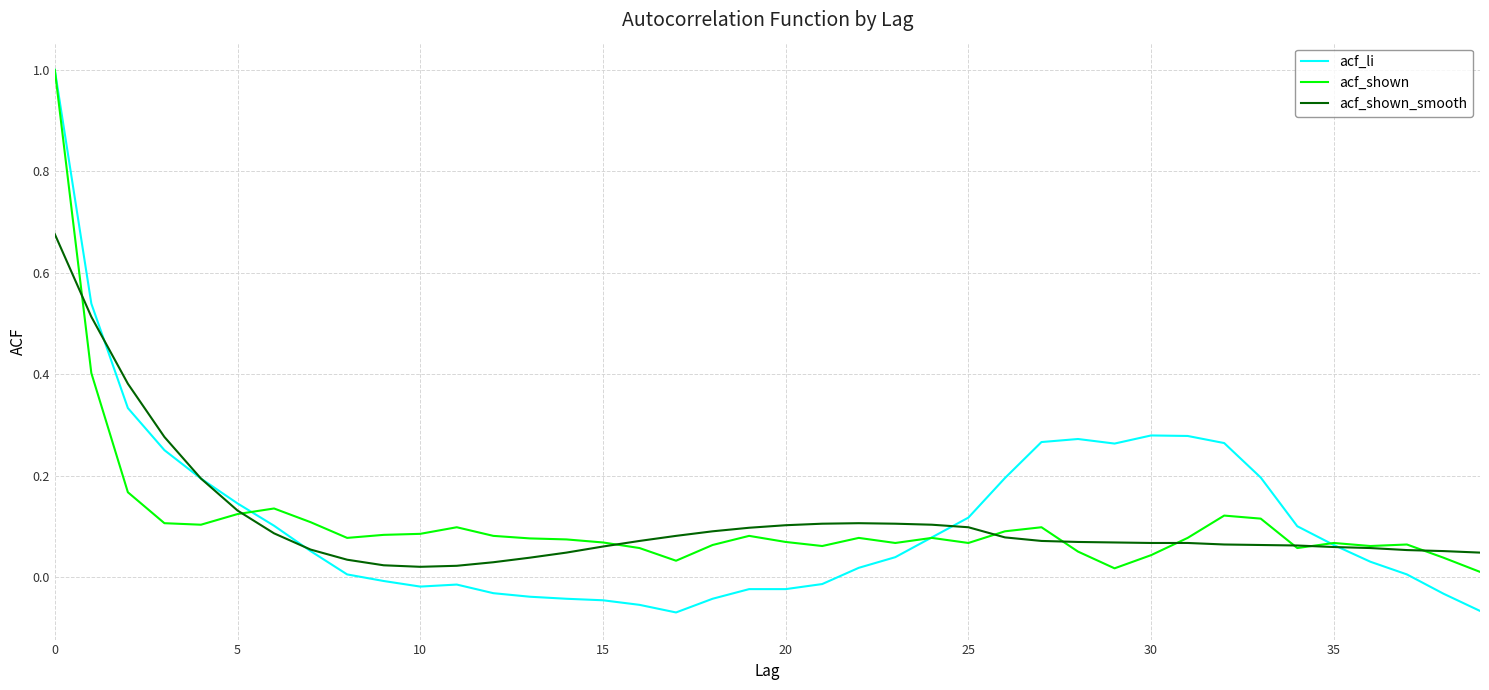

What is the maximum value for acf_shown?

1.0